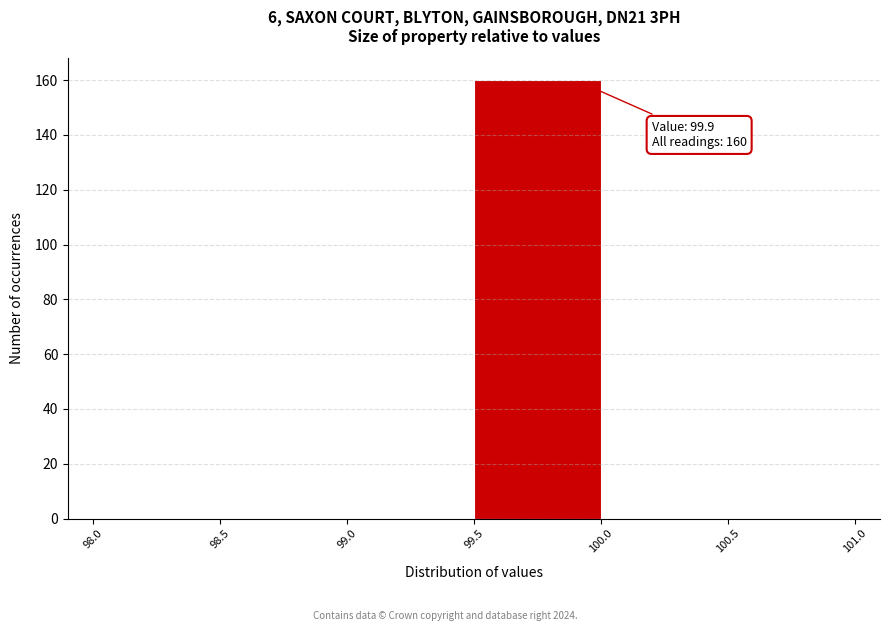

Which range on the x-axis has the tallest bar?

99.5 to 100.0